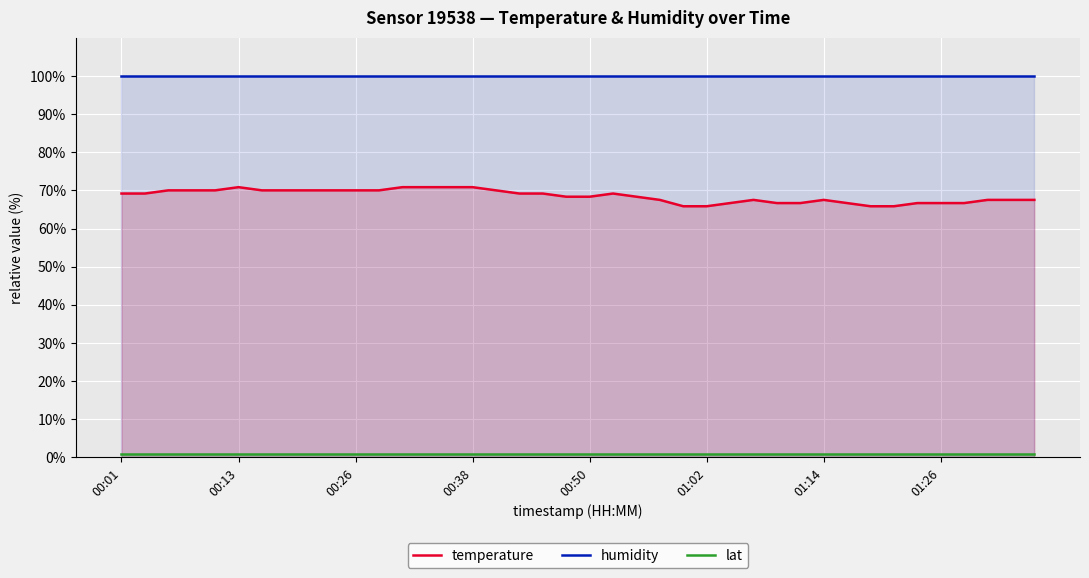

Which category has the lowest value across all series?

00:01